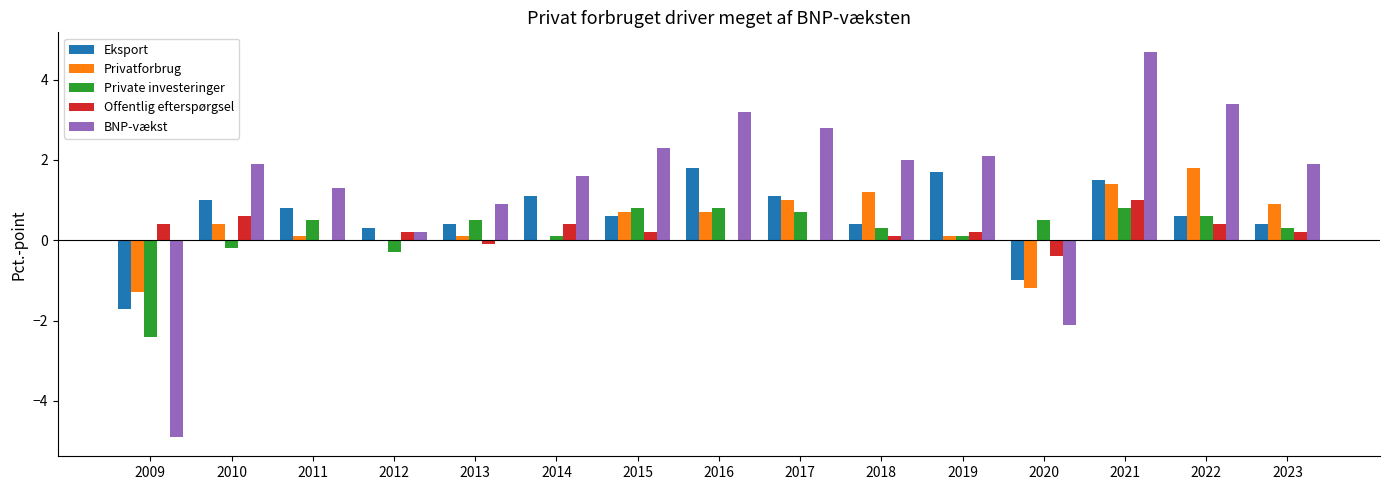

What is the average value of the Eksport series?

0.6